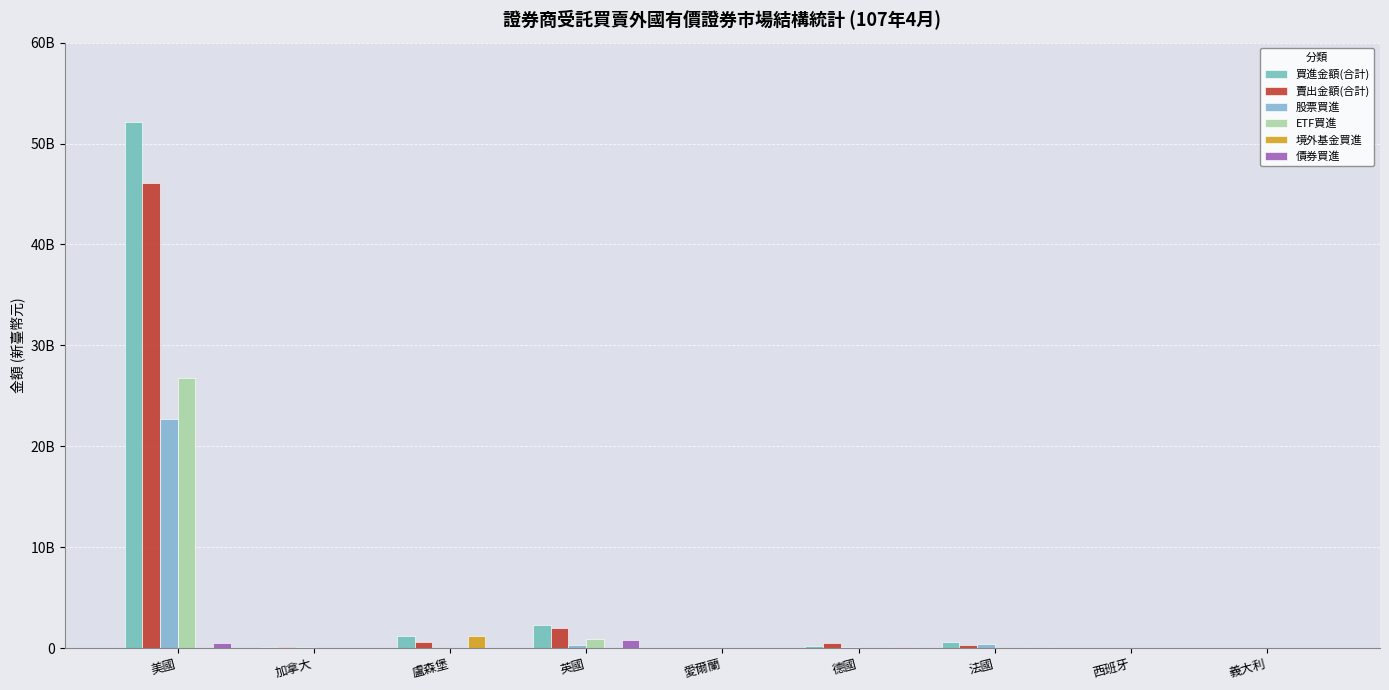

The 賣出金額(合計) series shows 853571871 at 英國. True or false?

False